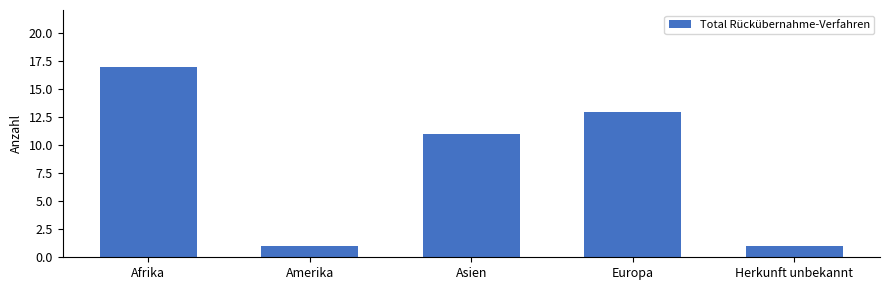

Count the number of data series in this chart.

1